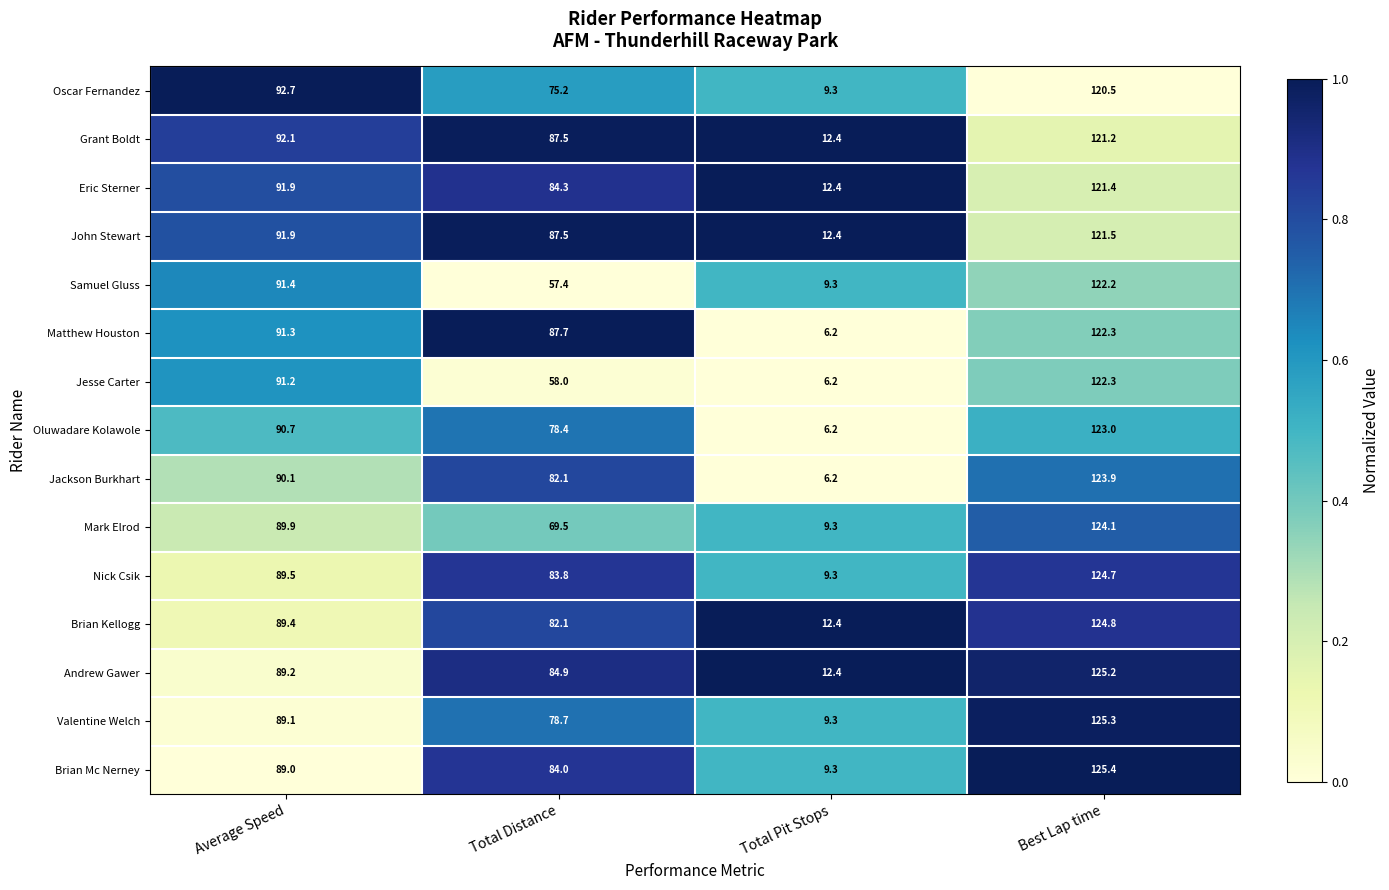

Which series has the largest total across all categories?

John Stewart